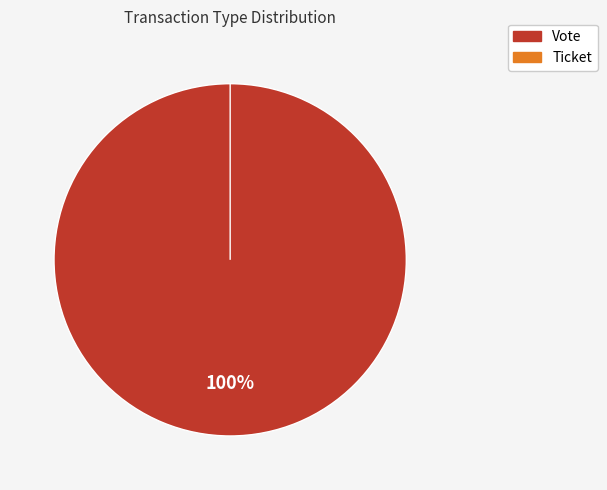

Is it true that Vote is 100% of the pie?

True